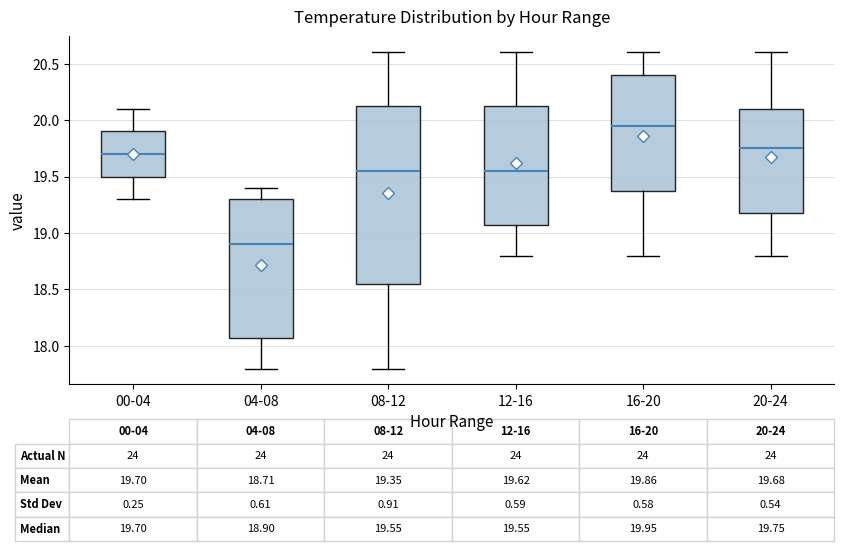

Comparing the boxes themselves (not the whiskers), which one is the tallest?

08-12